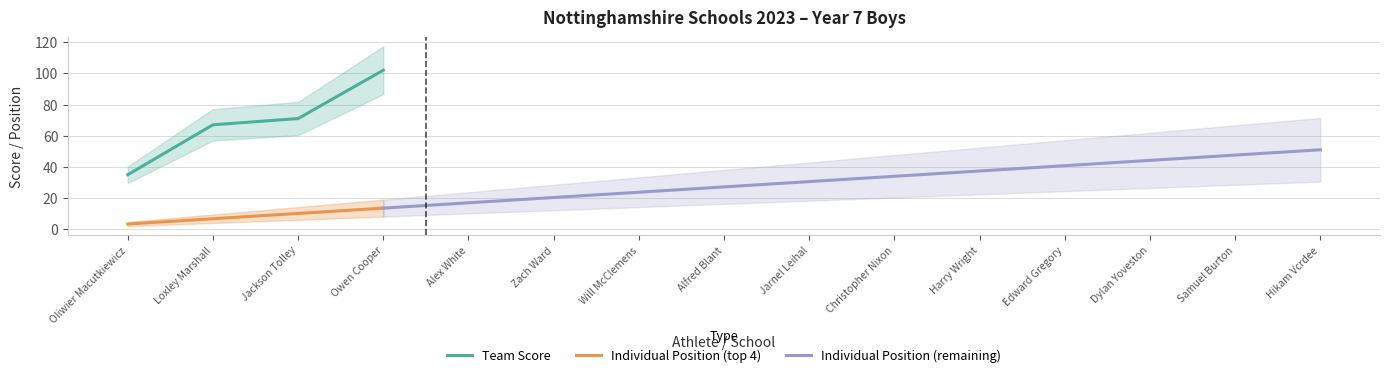

What position from the left is Oliwier Macutkiewicz?

1